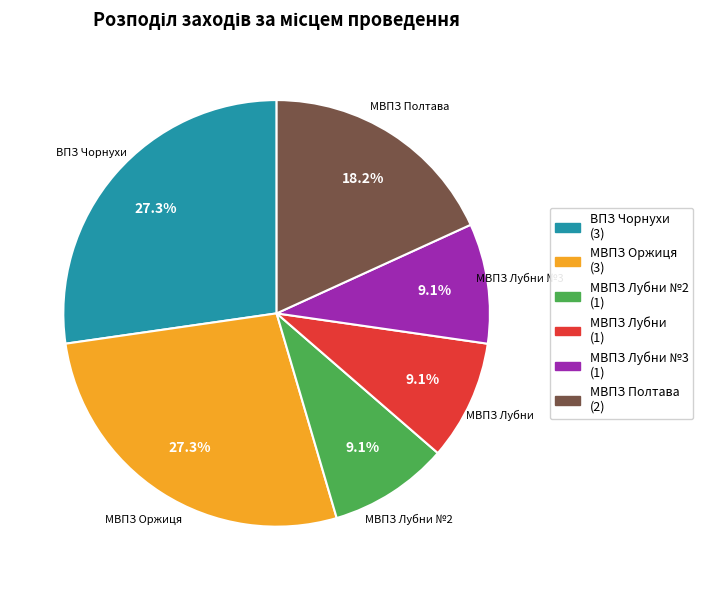

How many segments does this pie chart have?

6